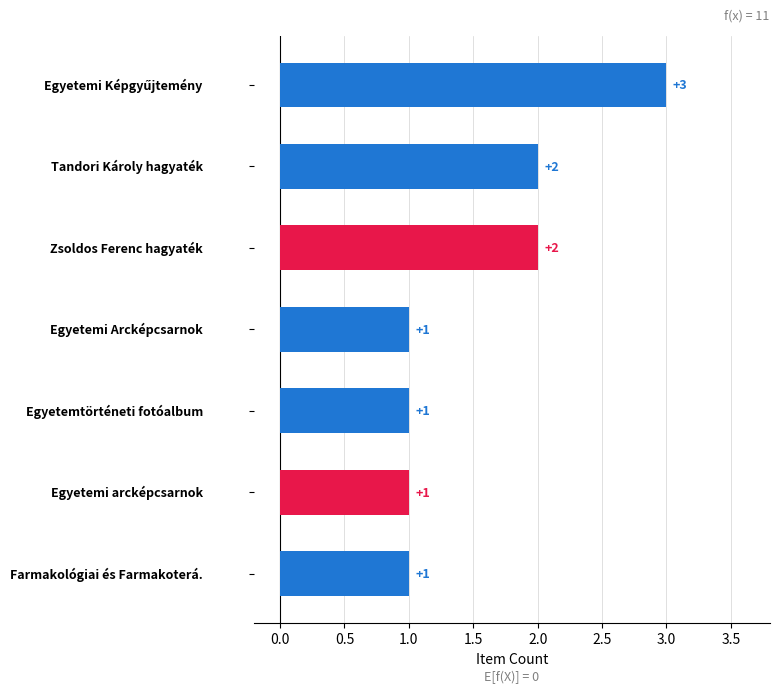

What is the change in value from Egyetemi Képgyűjtemény to Egyetemtörténeti fotóalbum?

-2